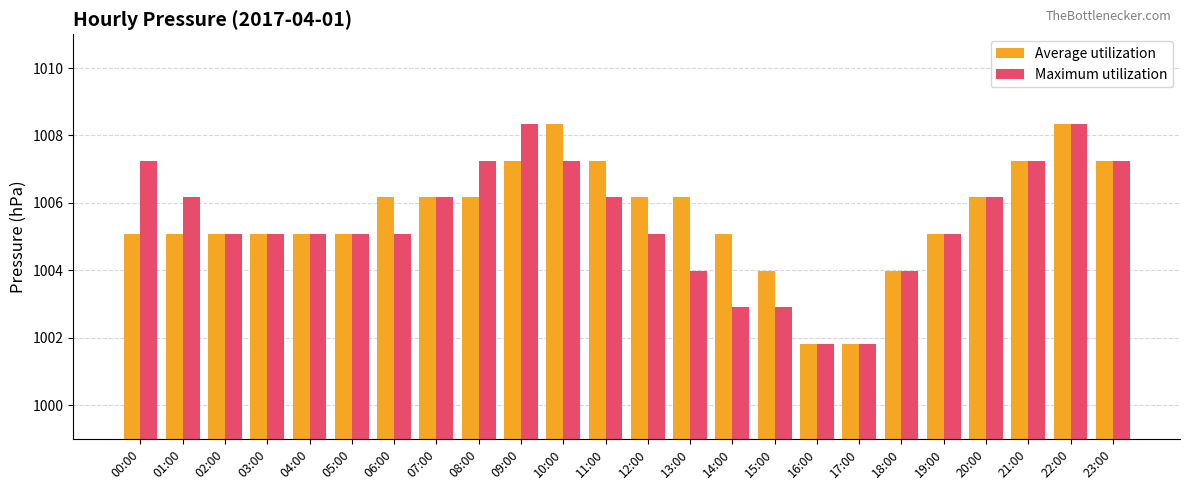

What is the label of the 9th bar from the left?

08:00